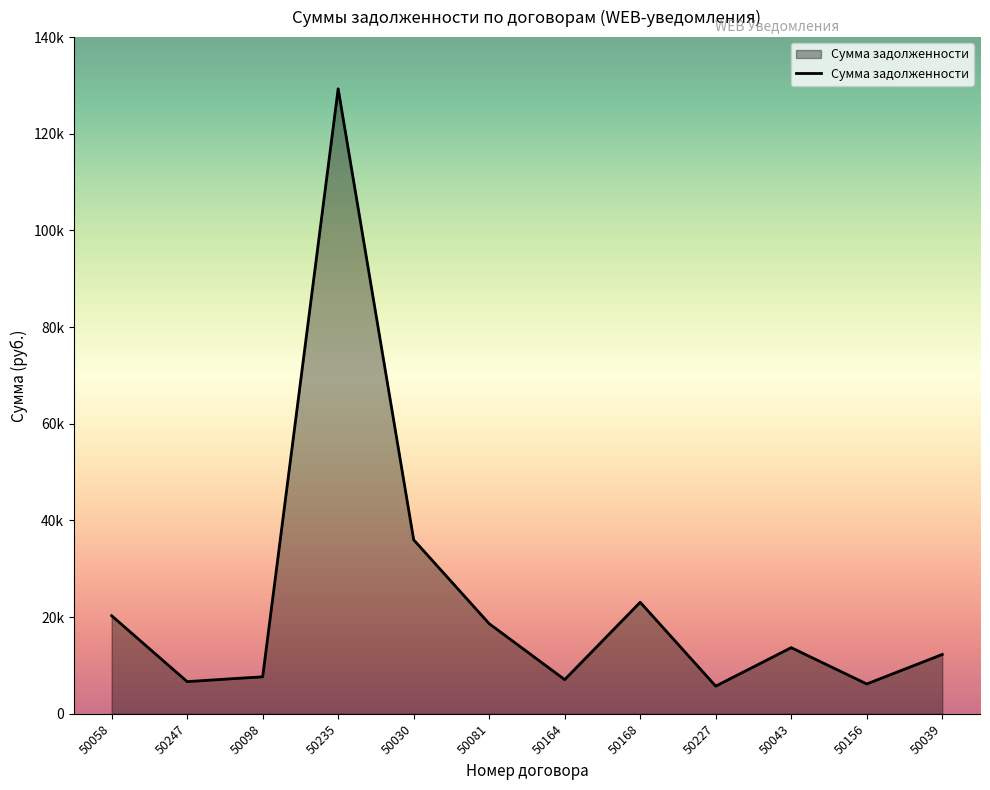

Is this an area chart (filled region under the line)?

Yes